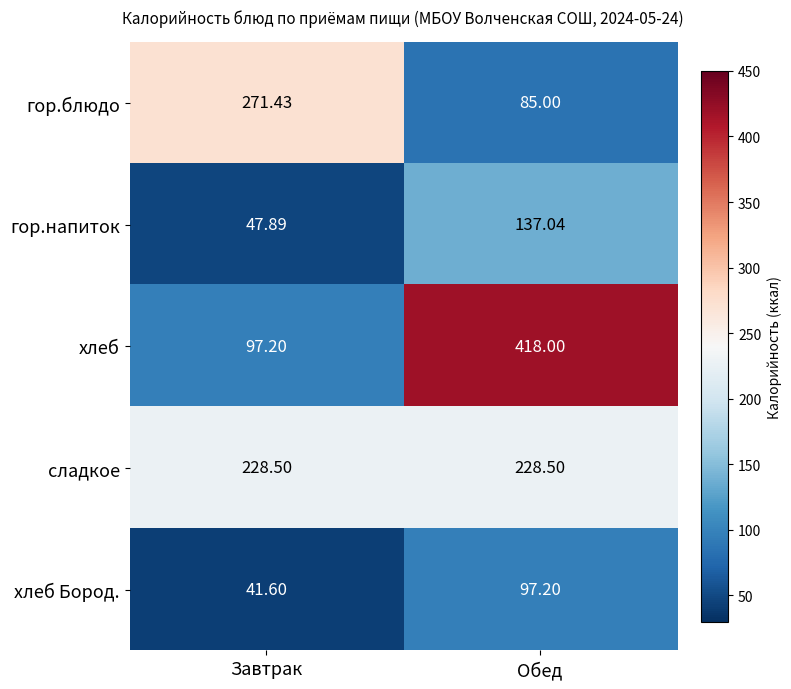

At which category is the sum across all series the highest?

Обед